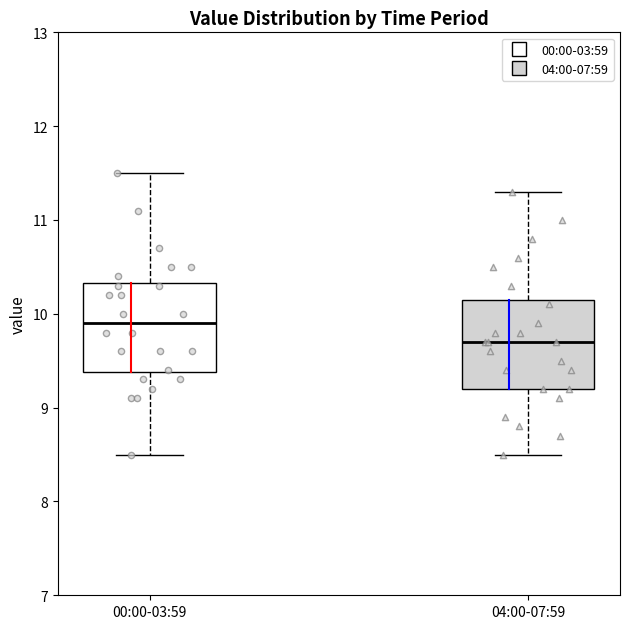

Which box's median line is the highest?

00:00-03:59